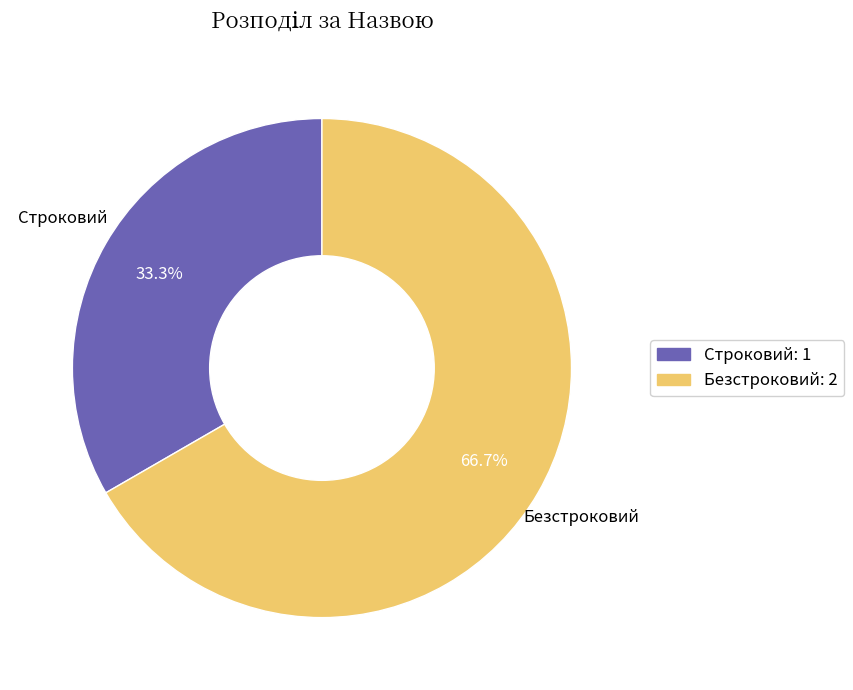

Is there a majority slice in this chart?

Yes